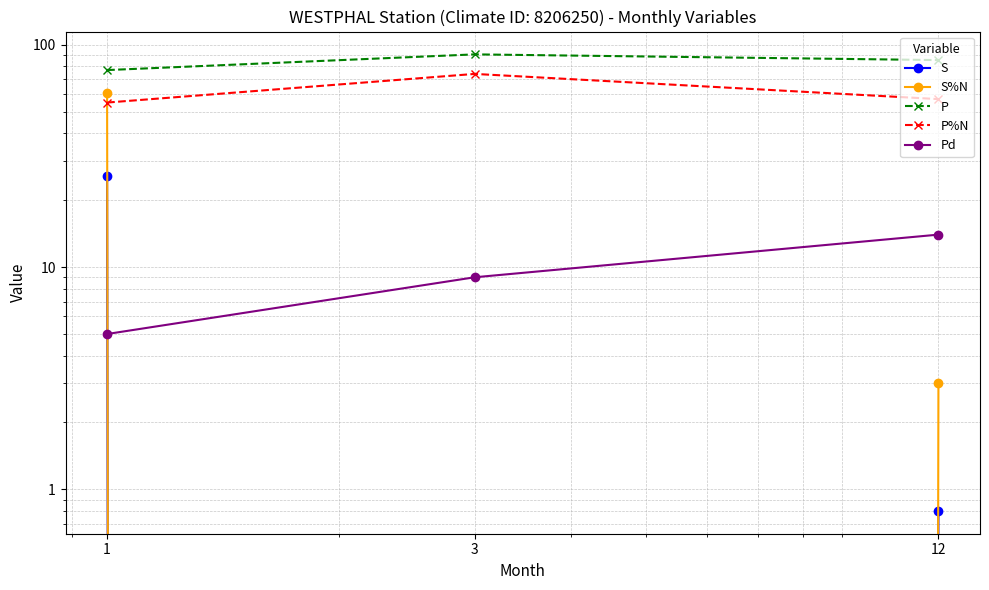

How many lines are shown in the chart?

5